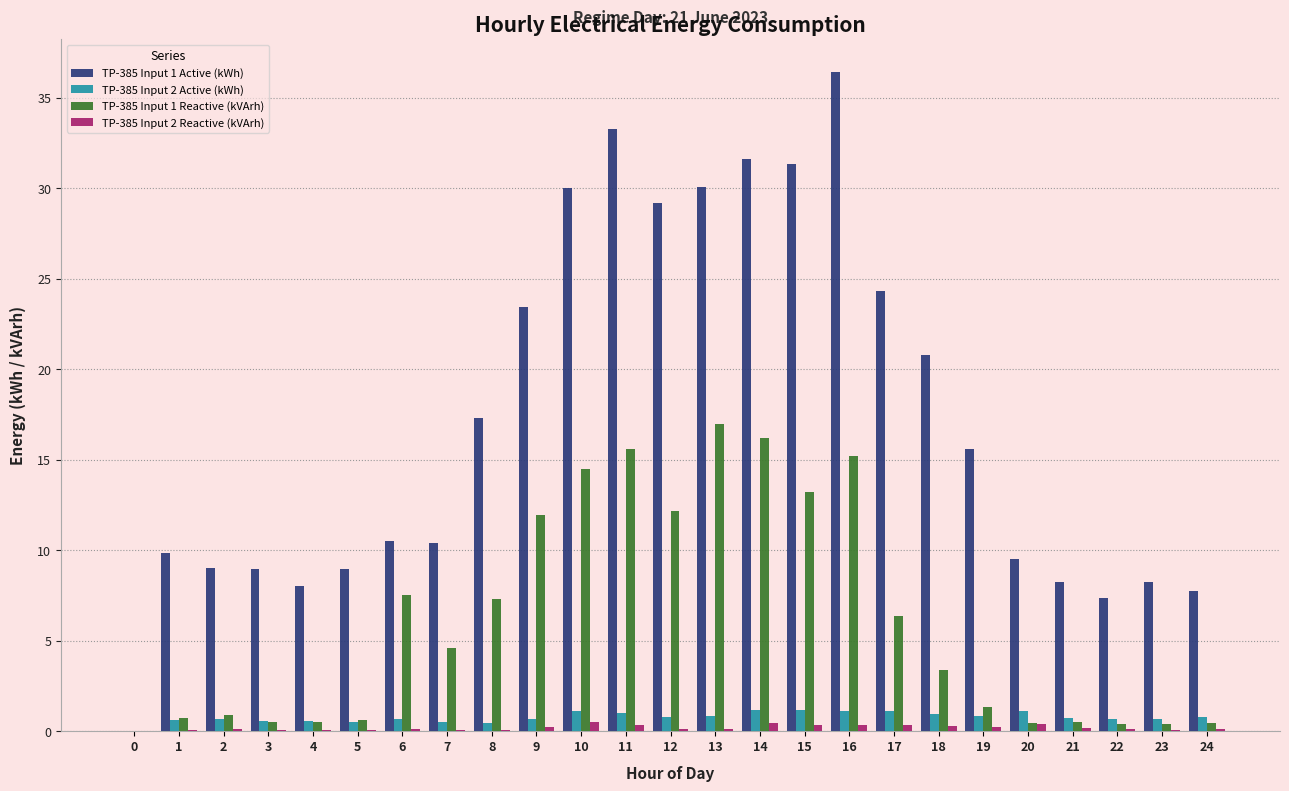

True or false: TP-385 Input 1 Reactive (kVArh) has a value of 17.0 at 13.

True